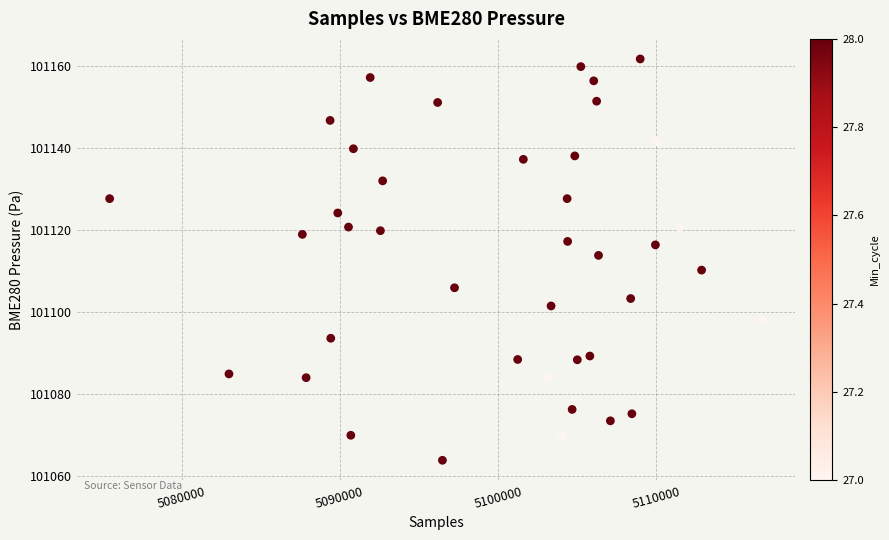

What is the range of X values (max minus min)?

41263.0